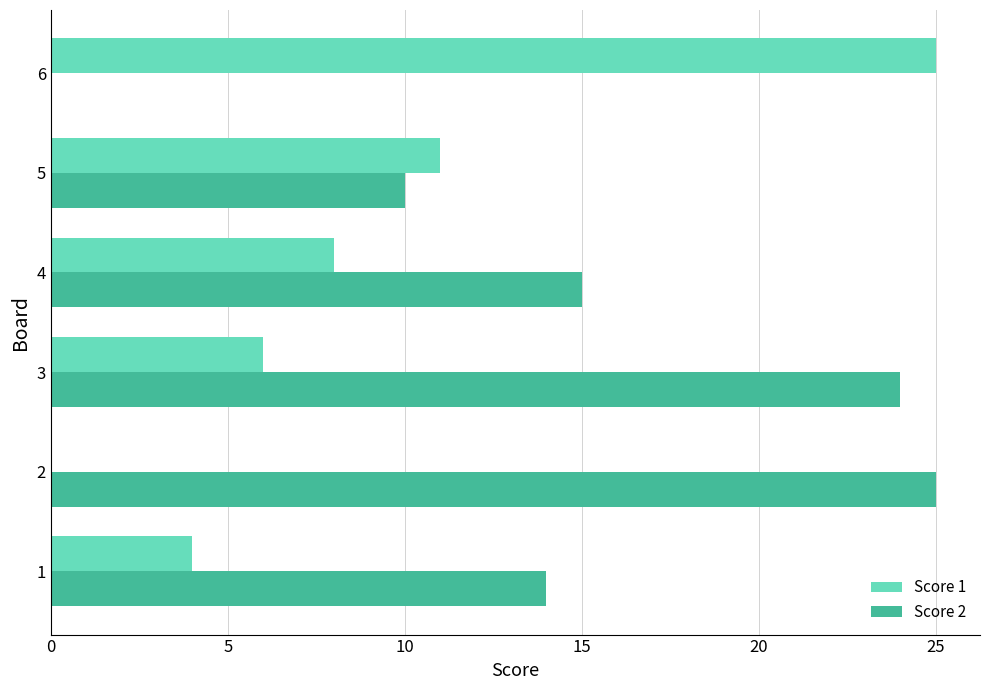

Between 1 and 6, which series saw the biggest shift?

Score 1